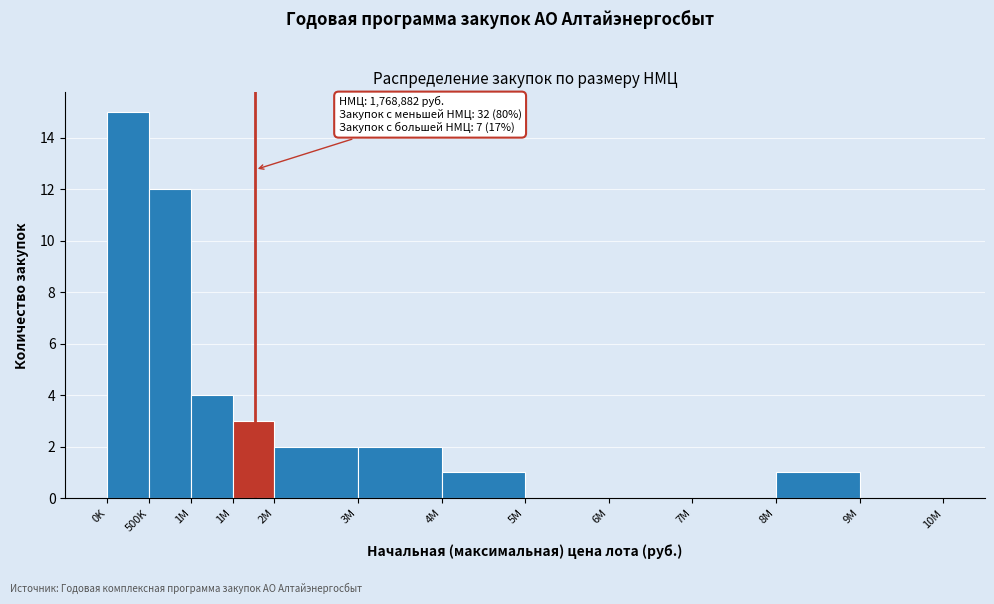

How many data points does each series have?

12